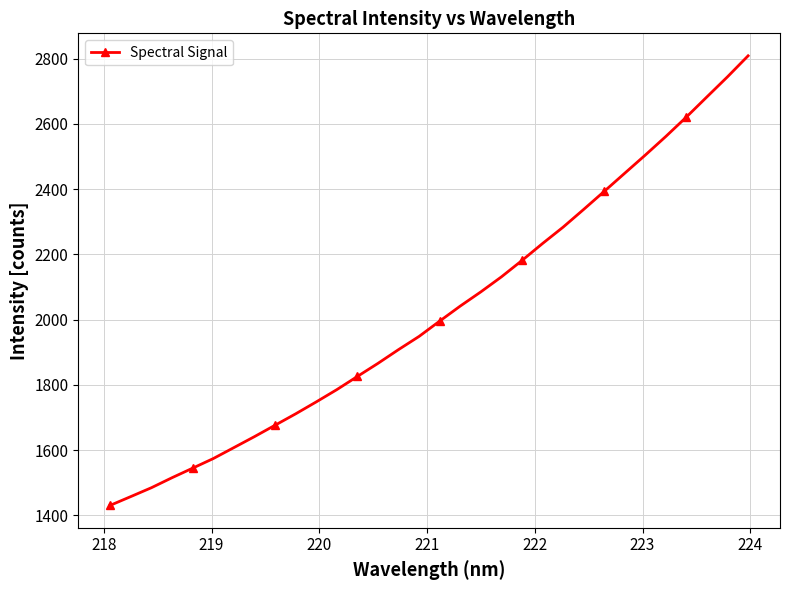

What is the sum of all values?

64785.4